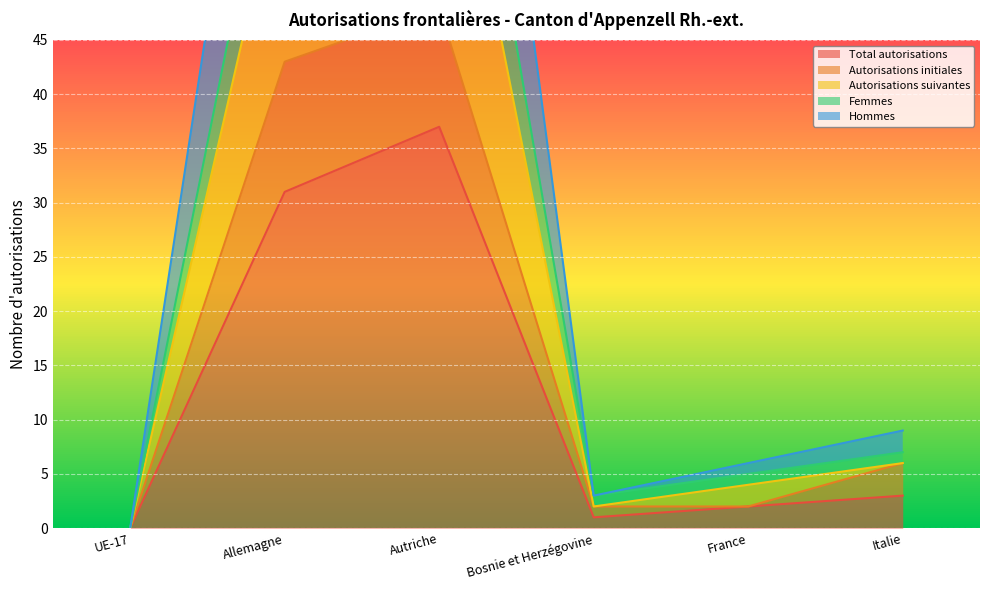

Where is Hommes nearest to the value 37?

Allemagne